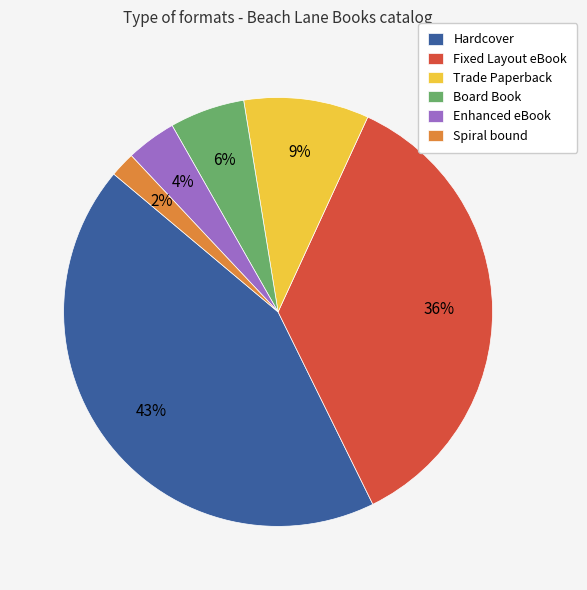

What percentage is the Enhanced eBook slice, to the nearest percent?

4%